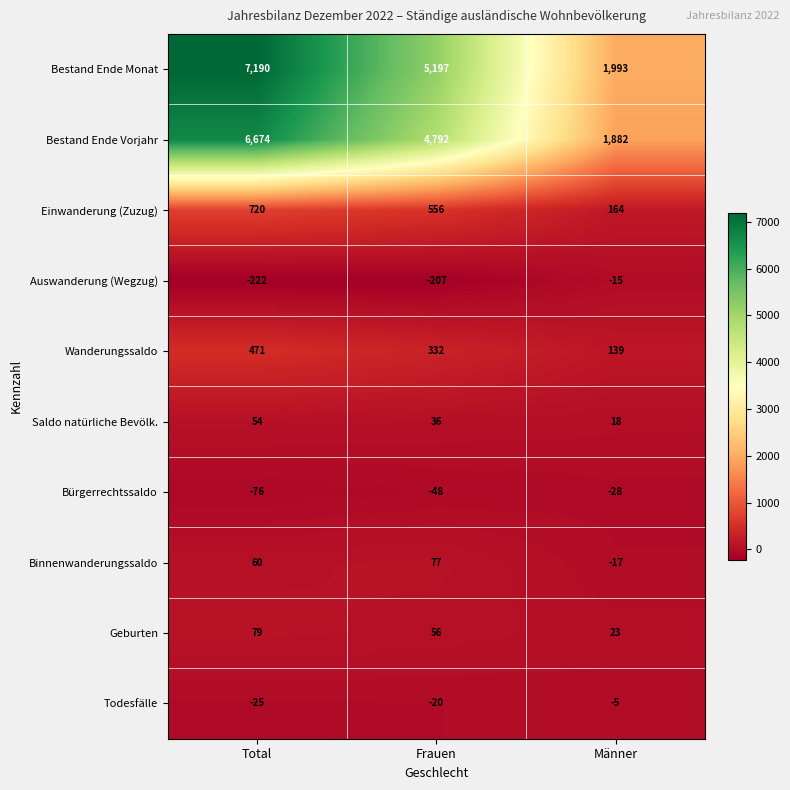

What is the spread (max minus min) of values at Männer?

2021